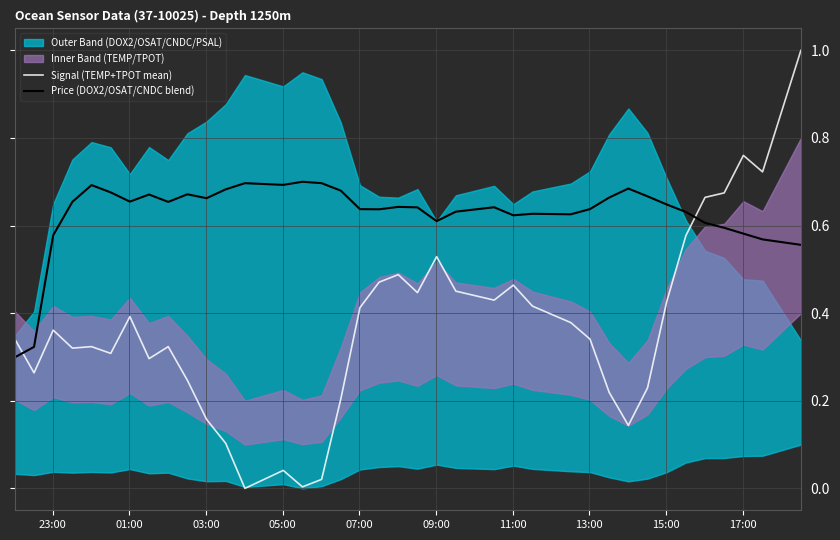

How many times do Signal (TEMP+TPOT mean) and Price (DOX2/OSAT/CNDC blend) cross each other?

2